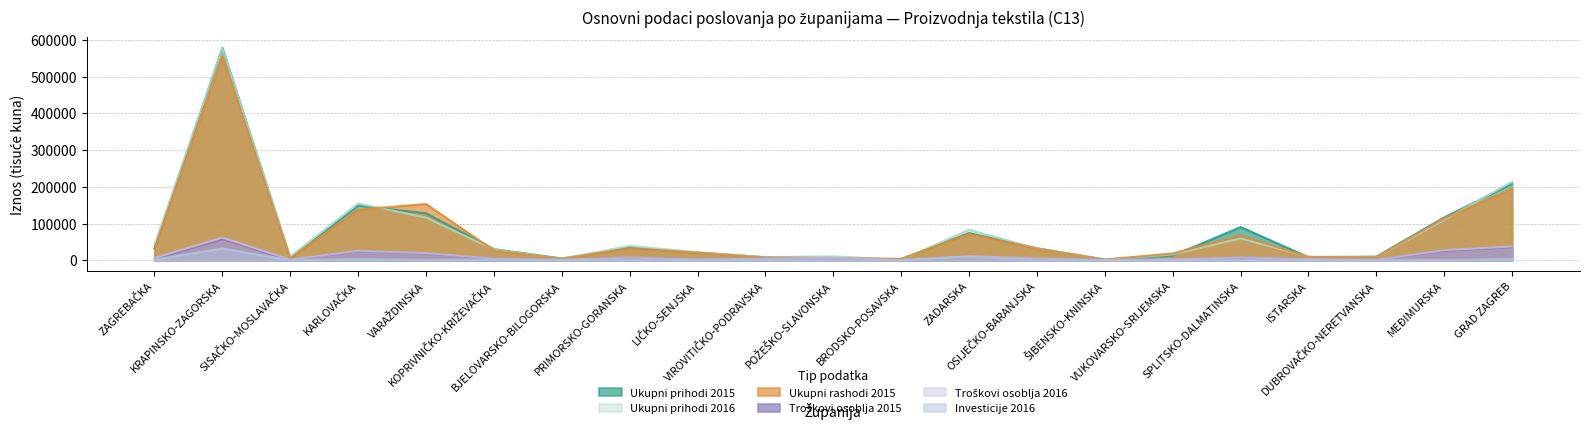

True or false: Ukupni prihodi 2016 and Troškovi osoblja 2016 cross at least once.

False